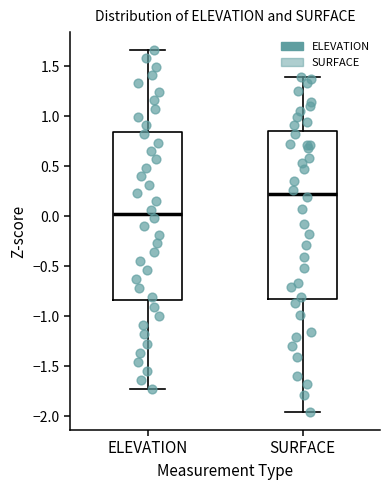

Which box has the lowest median line?

ELEVATION